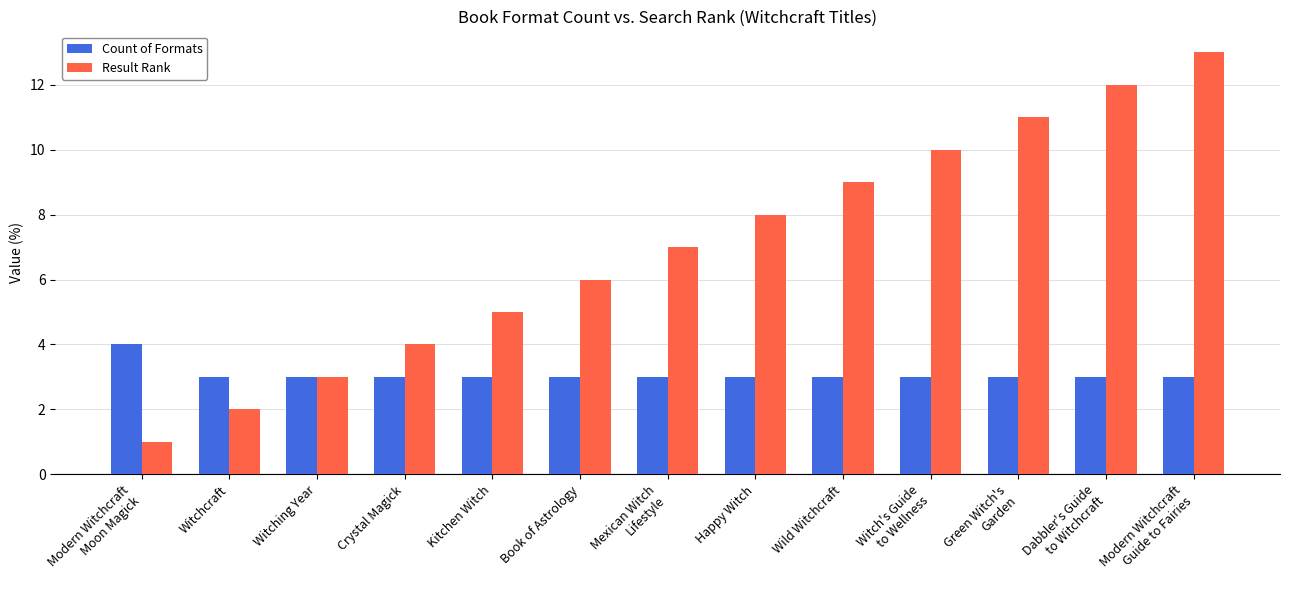

What is the difference between the Result Rank values at Crystal Magick and Kitchen Witch?

1